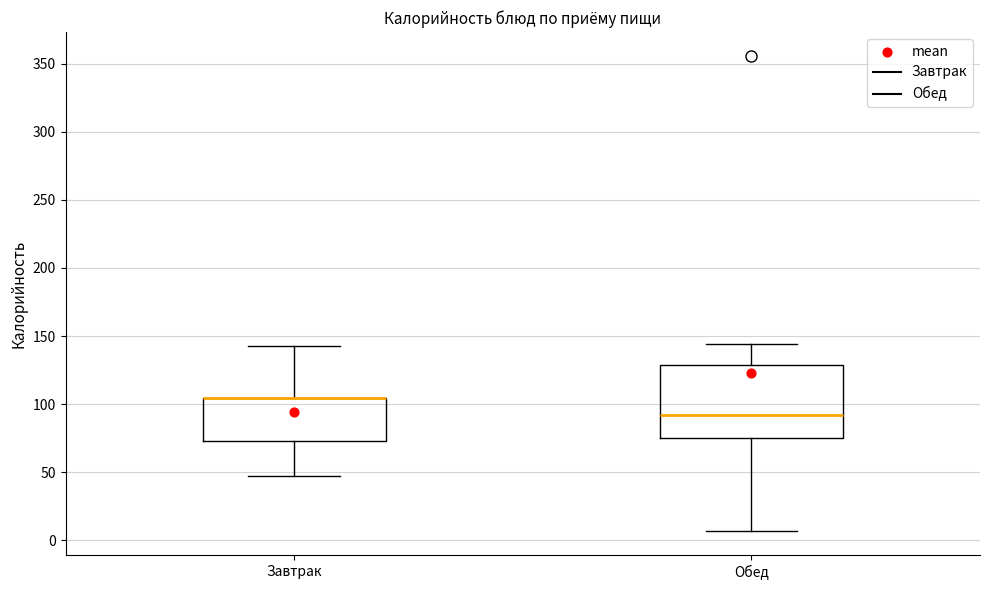

Reading left to right, transcribe this box plot: for each box, give where its median line is, the range the box spans, and where its two whiskers end, as read against the y-axis. The values are not printed on the chart, so give them approximately, as read against the axis.

Завтрак: median 105 (drawn on the box's upper edge), box 75 to 105, whiskers 45 to 145
Обед: median 90, box 75 to 130, whiskers 5 to 145